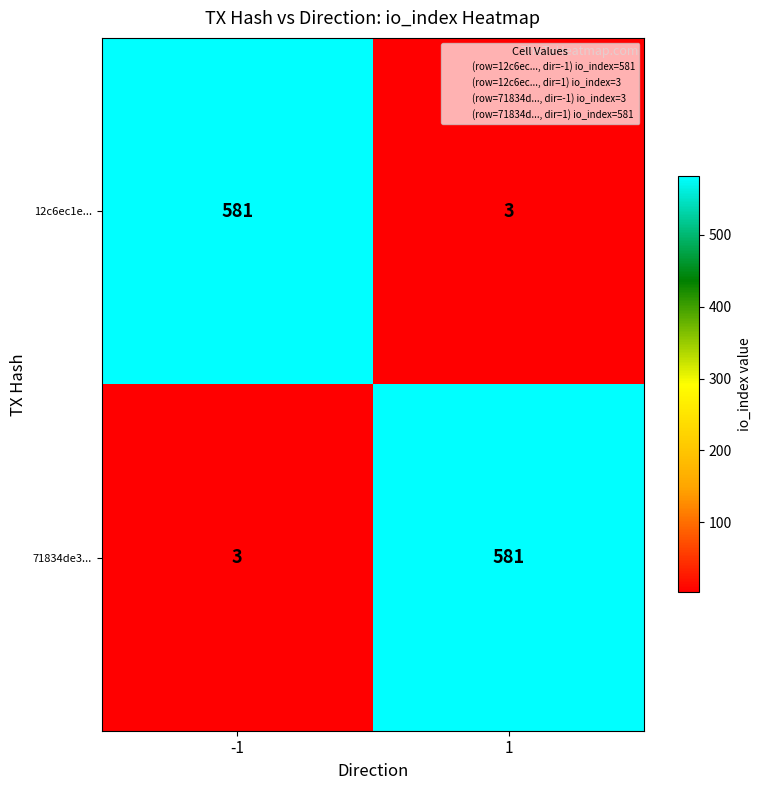

What is the difference between the 71834de3... values at -1 and 1?

578